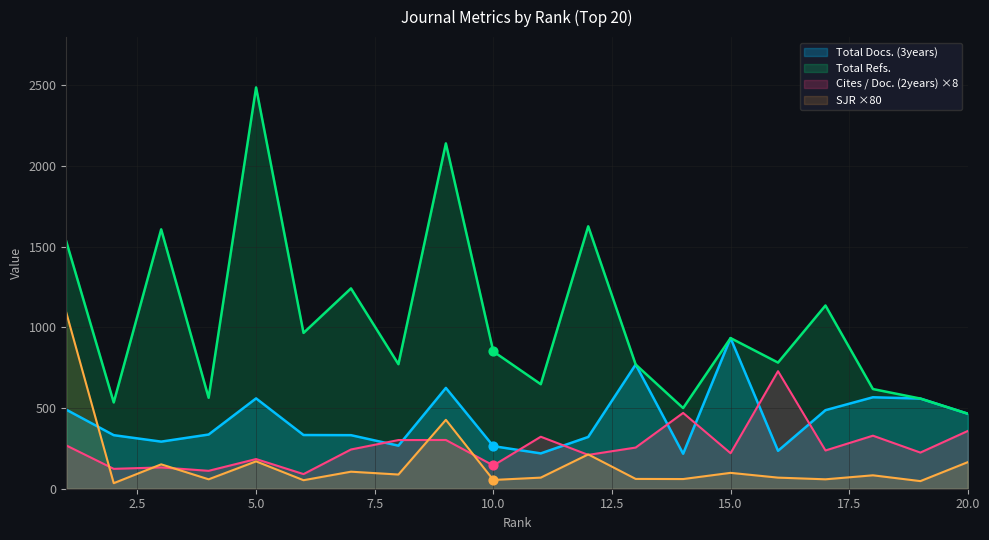

What is the total value across all series at 7?

1922.9